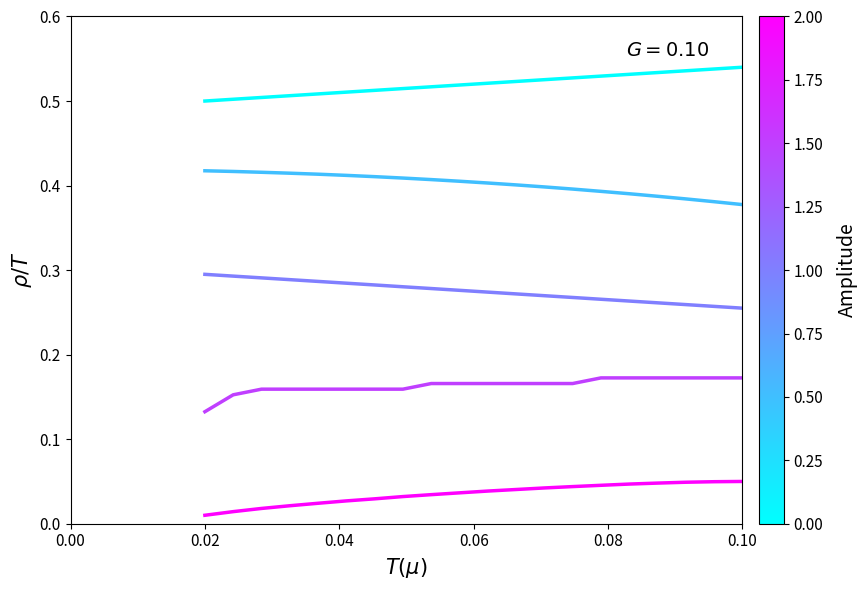

Does the chart have visible grid lines?

No